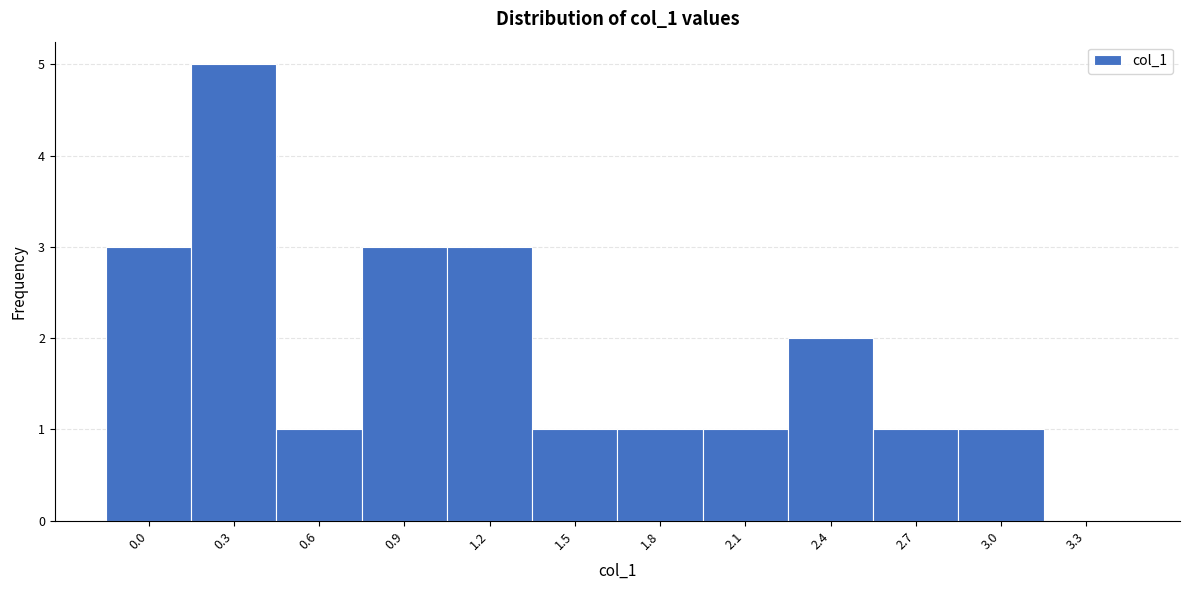

Reading left to right, extract all data points from this chart.

0.0=3	0.3=5	0.6=1	0.9=3	1.2=3	1.5=1	1.8=1	2.1=1	2.4=2	2.7=1	3.0=1	3.3=0